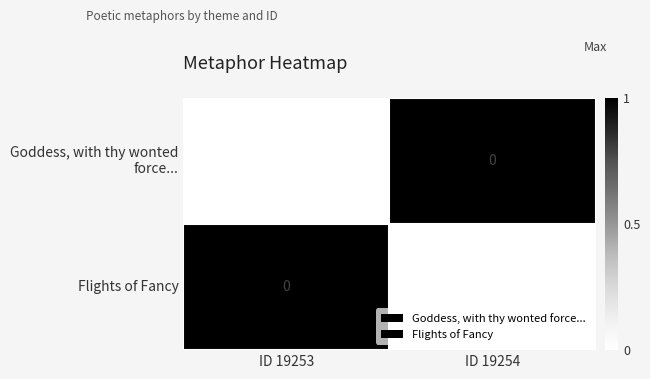

At which label is Flights of Fancy closest to 0?

ID 19253